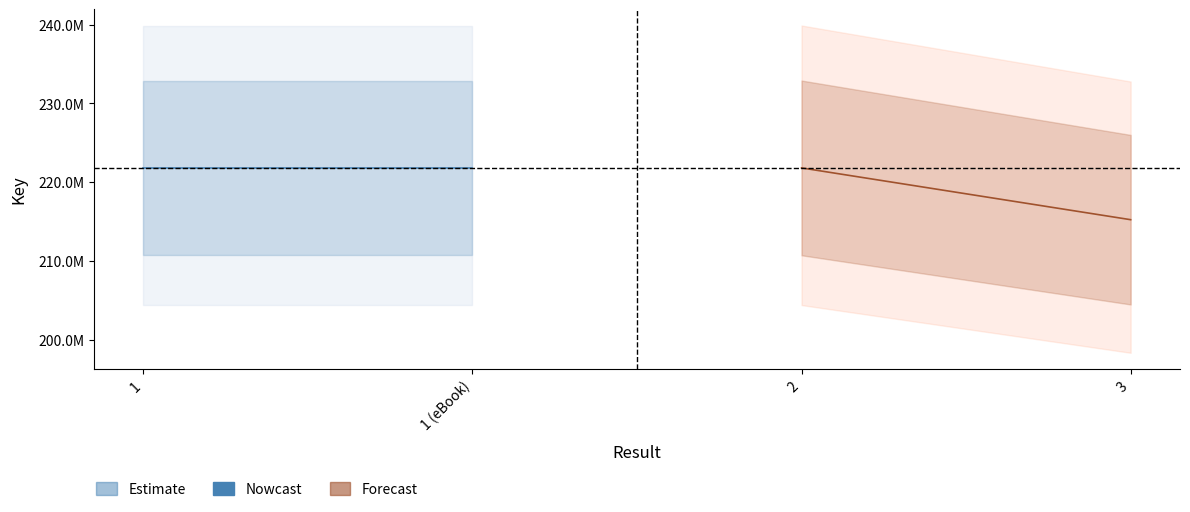

At which category is the sum across all series the highest?

1